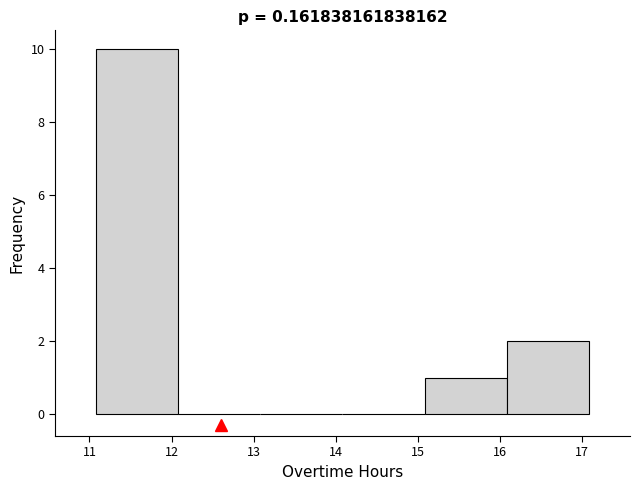

How tall is the bar that spans 15.08 to 16.08 on the x-axis? Neither the bar edges nor the heights are printed on the chart, so give them approximately, as read against the axes.

1